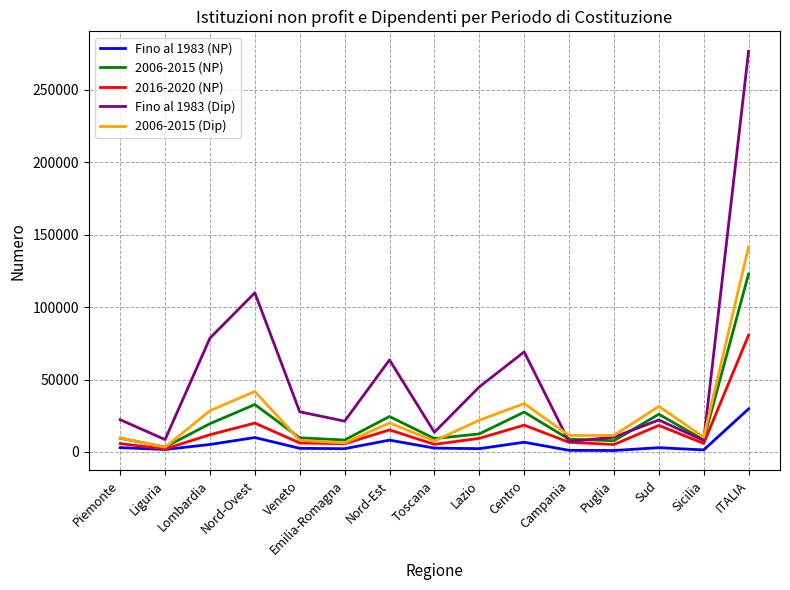

In 2016-2020 (NP), how many points are higher than both neighbors (excluding endpoints)?

4